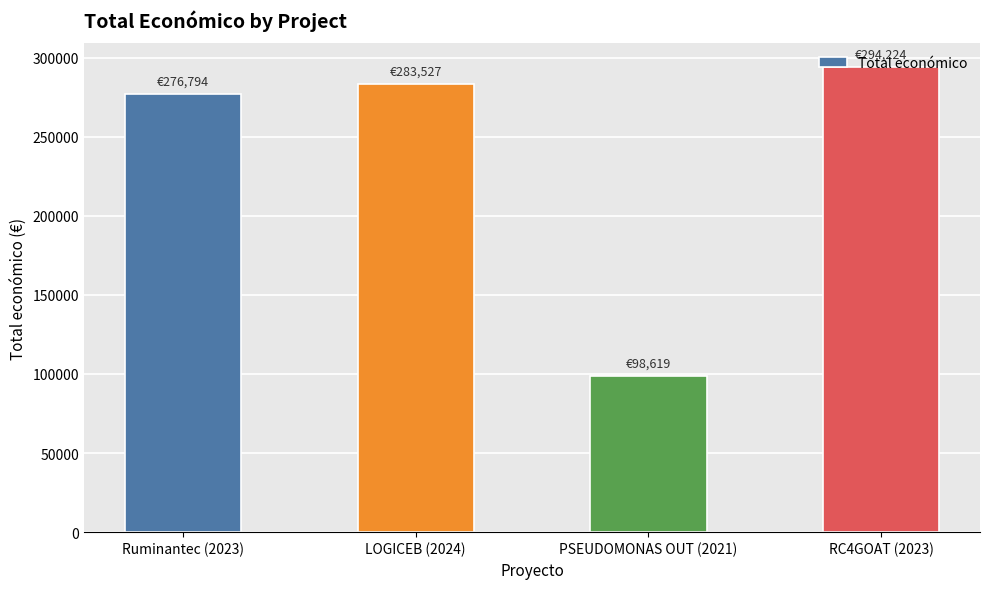

Approximately how many times larger is the value at Ruminantec (2023) compared to PSEUDOMONAS OUT (2021)?

2.8